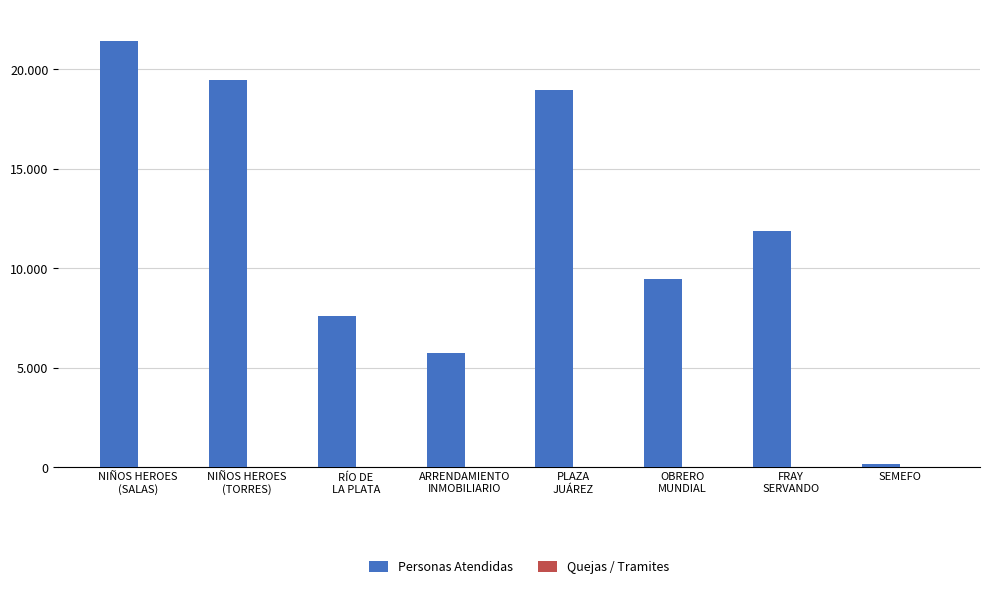

What is the label of the 3rd bar from the left?

RÍO DE
LA PLATA